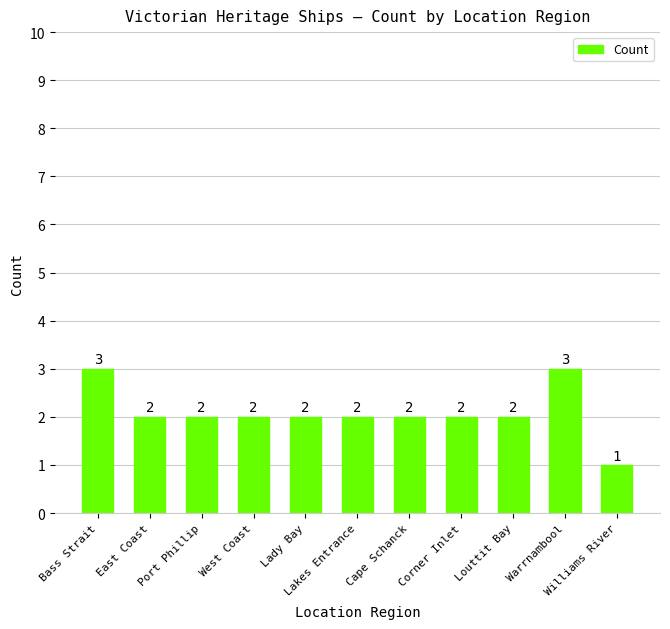

What is the ratio of the value at East Coast to the value at Louttit Bay?

1.0